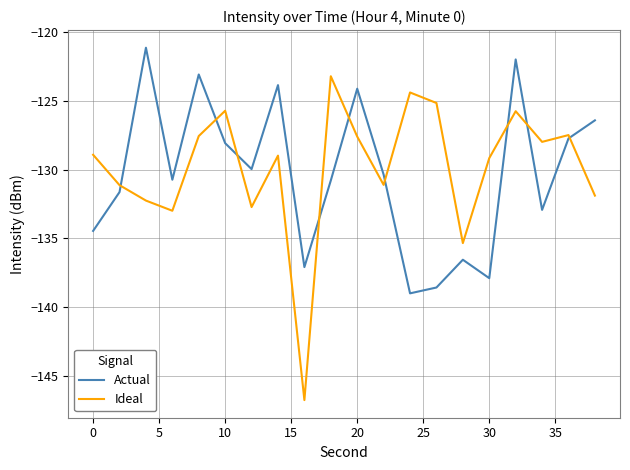

Is this an area chart (filled region under the line)?

No